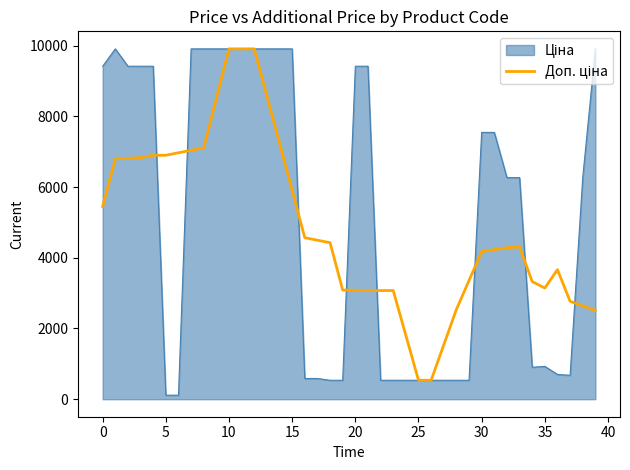

What is the greatest value displayed?

9908.5